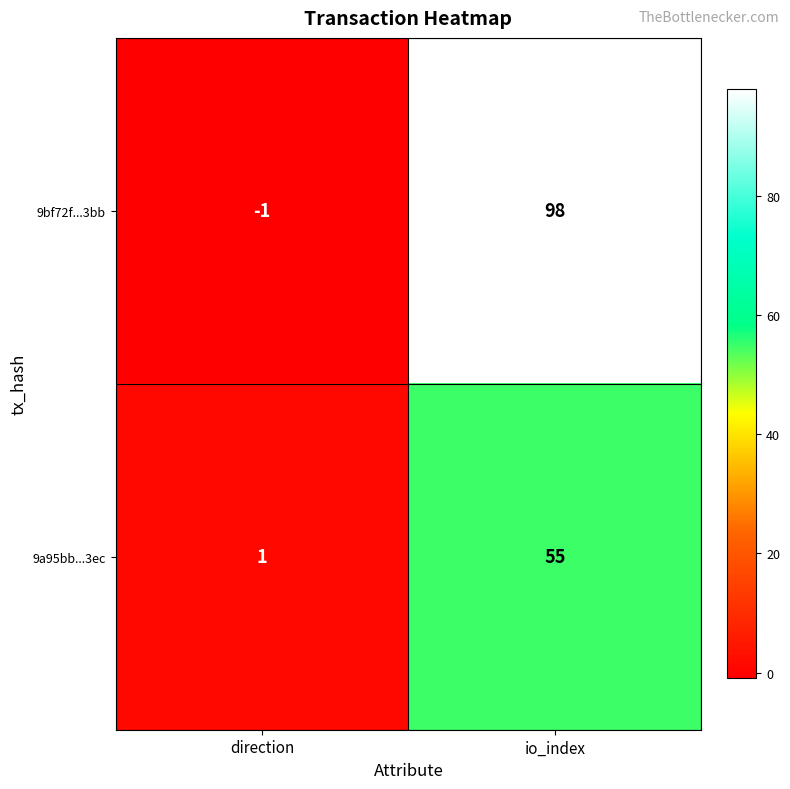

How many series are shown in this chart?

2